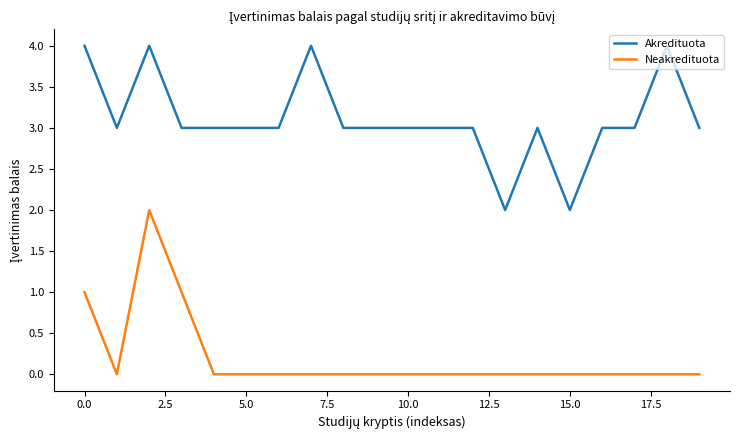

How many lines are shown in the chart?

2